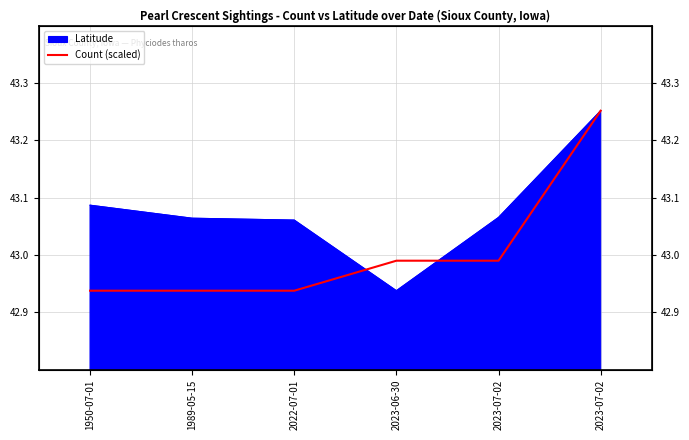

Reading left to right, extract all data points from this chart.

1950-07-01=42.9	1989-05-15=42.9	2022-07-01=42.9	2023-06-30=43.0	2023-07-02=43.0	2023-07-02=43.3